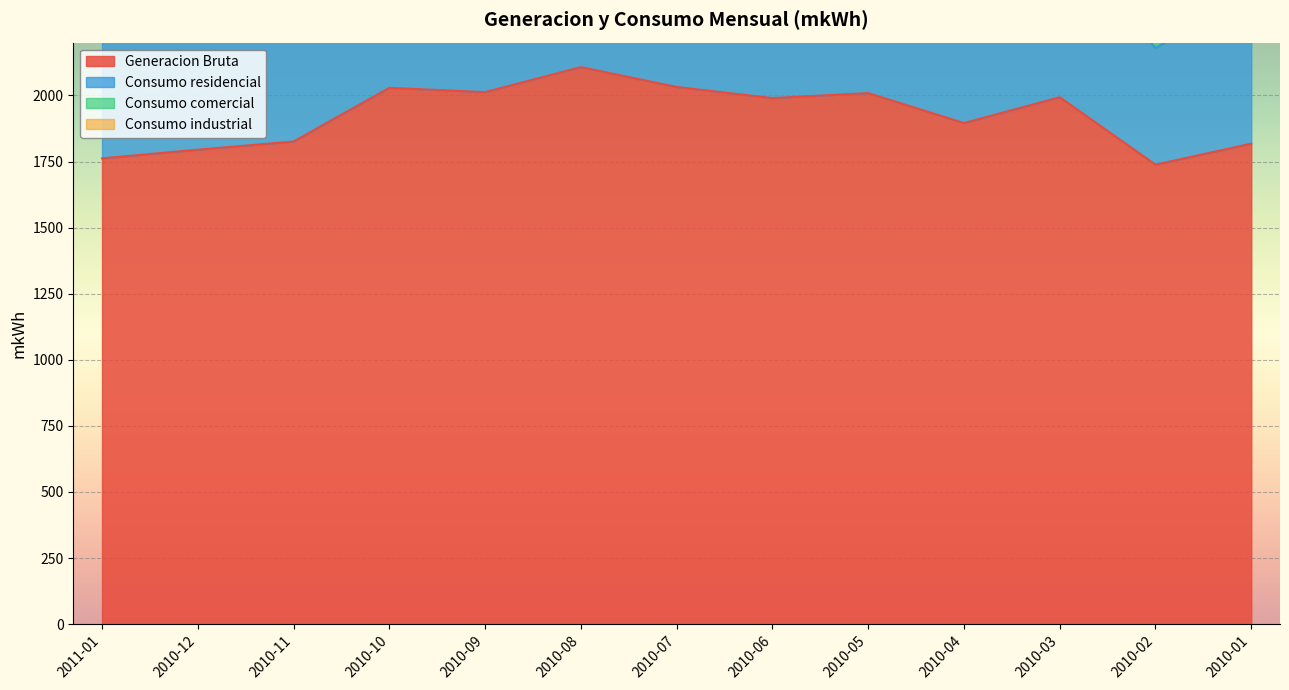

True or false: Consumo residencial and Consumo comercial intersect in this chart.

False